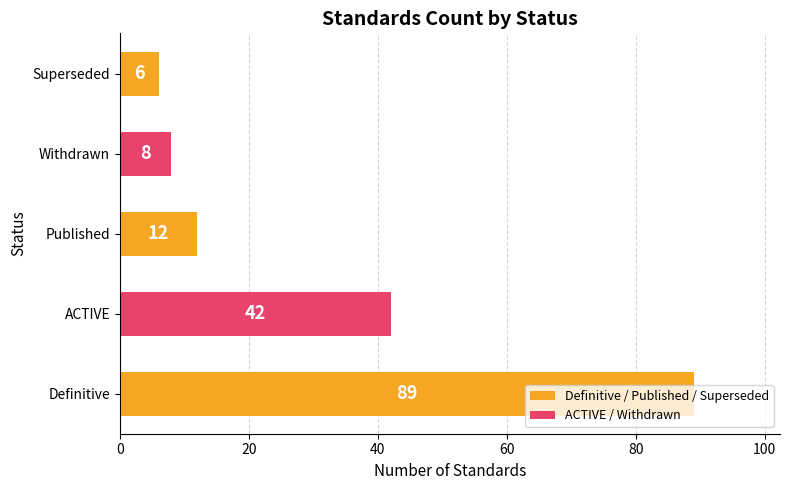

What is the greatest value displayed?

89